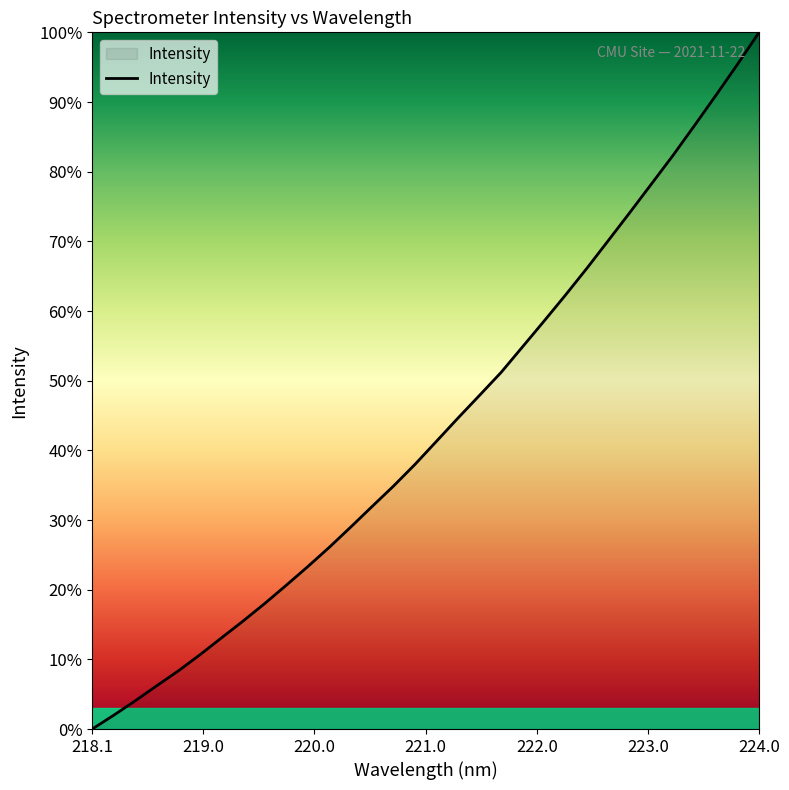

What is the difference between the maximum and minimum values?

100.0